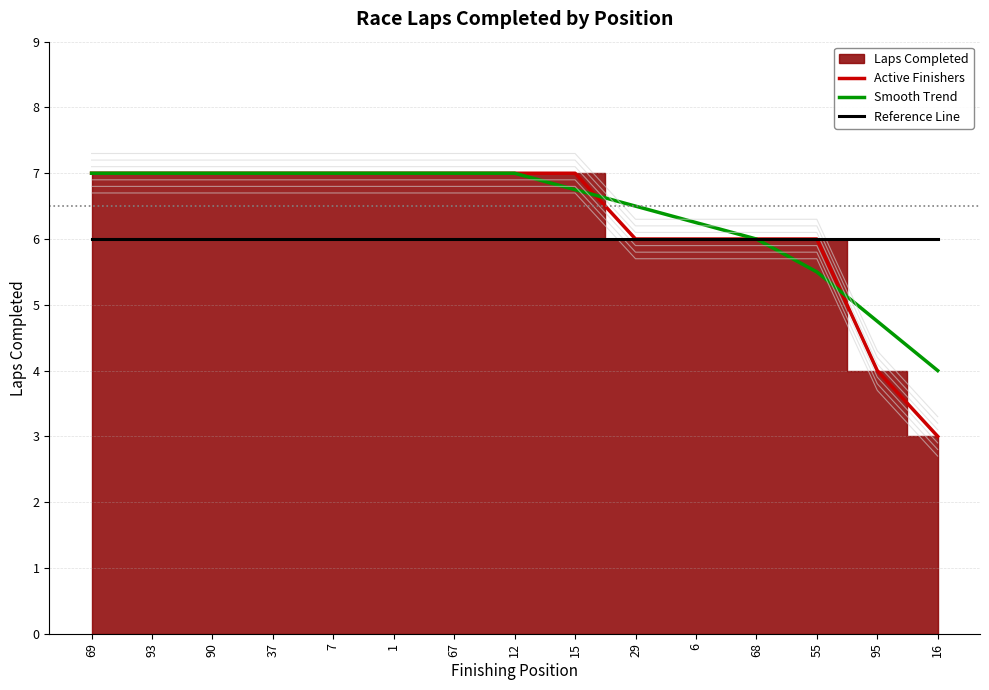

What is the approximate value of Active Finishers at 29?

6.0